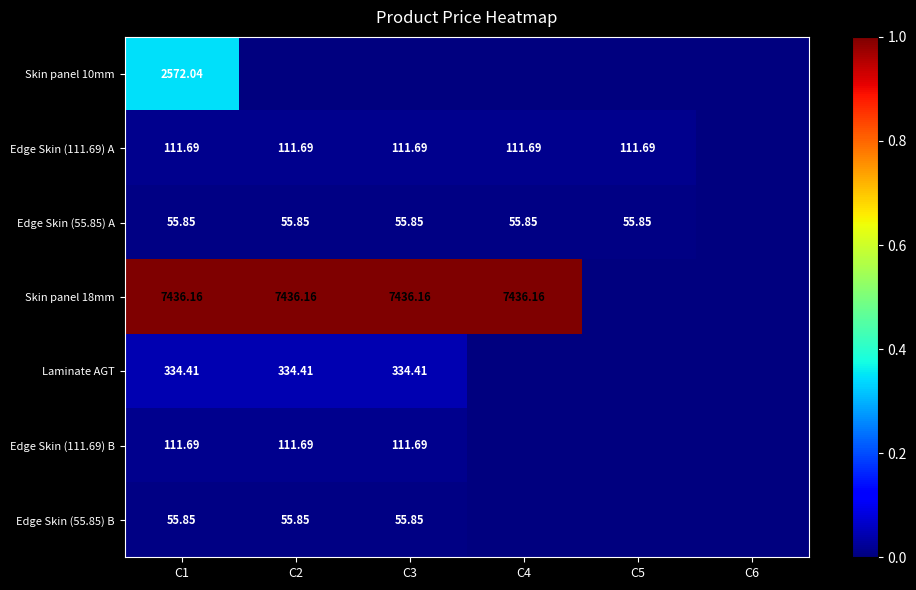

Is the value of Edge Skin (55.85) A at C1 greater than the value of Edge Skin (111.69) B at C2?

No